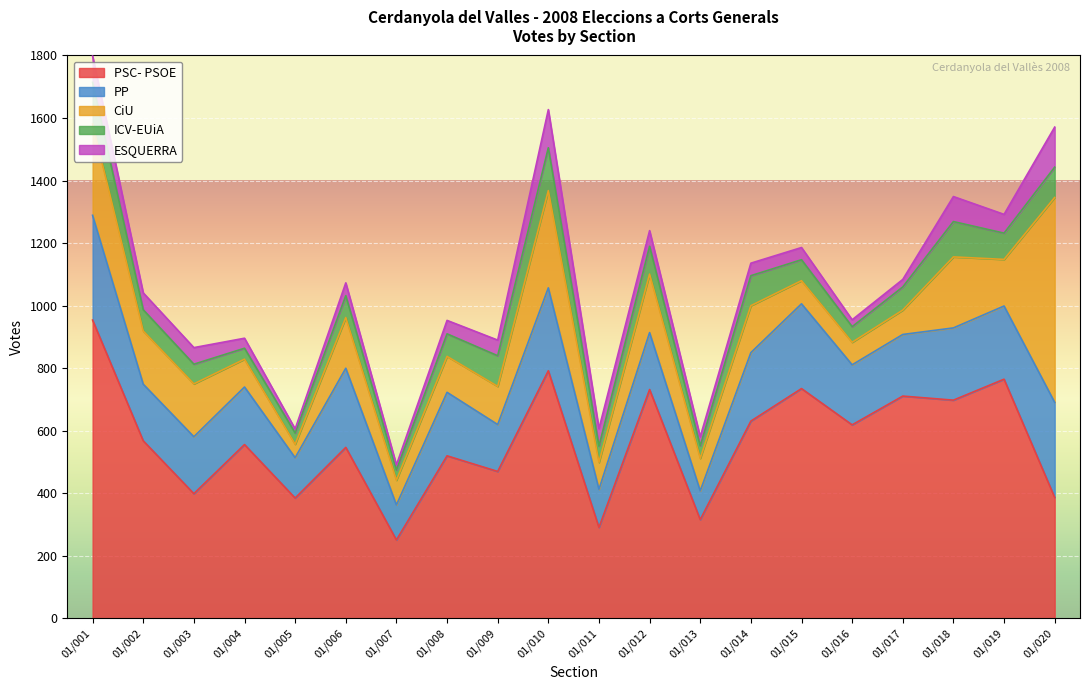

Does the chart display data point markers on the line(s)?

No